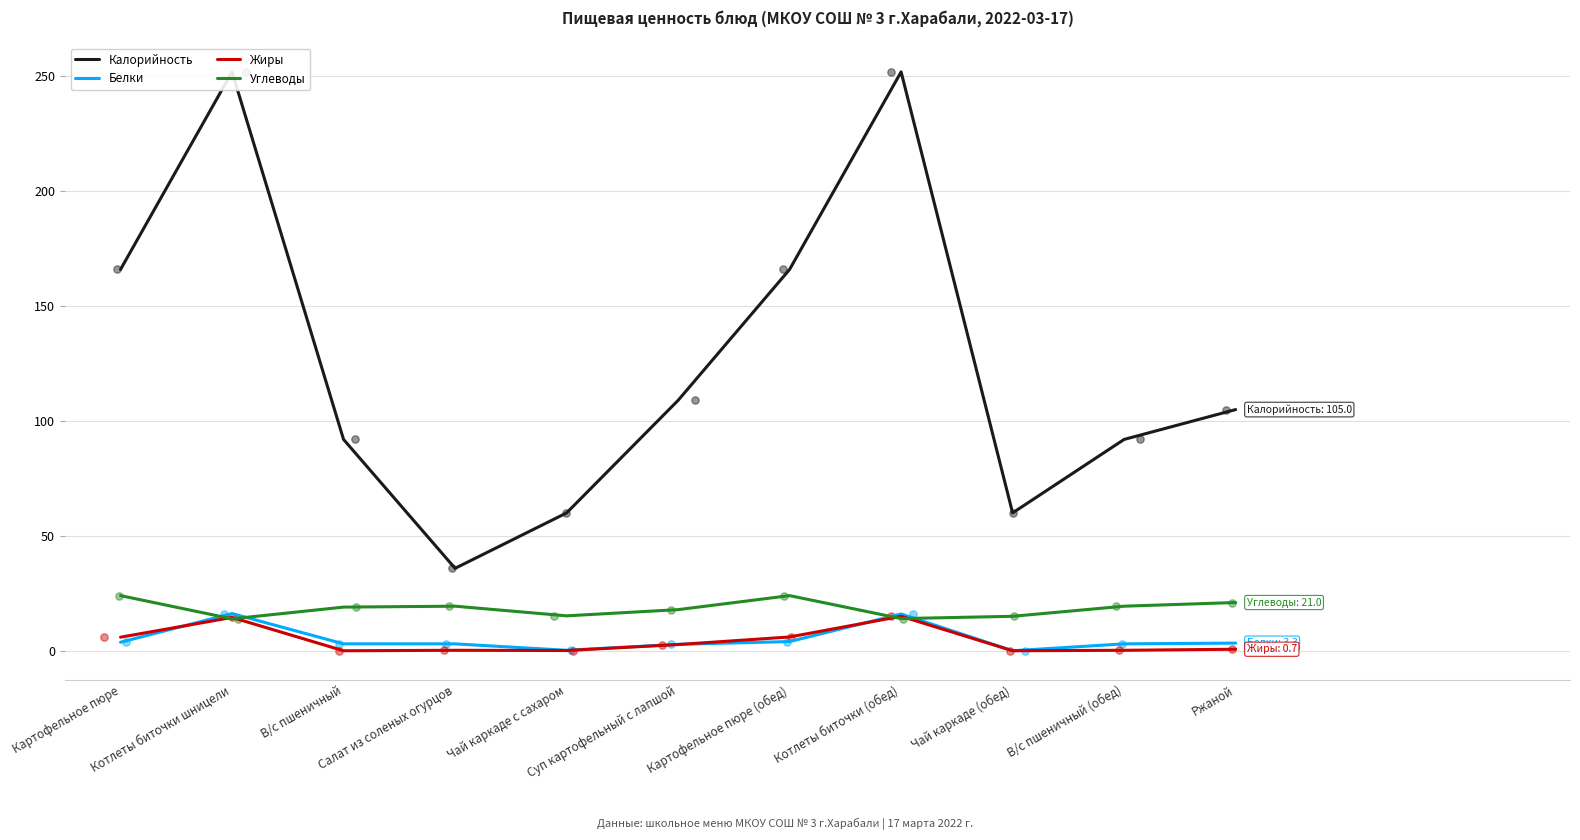

Which series has the largest Y range (max minus min)?

Калорийность